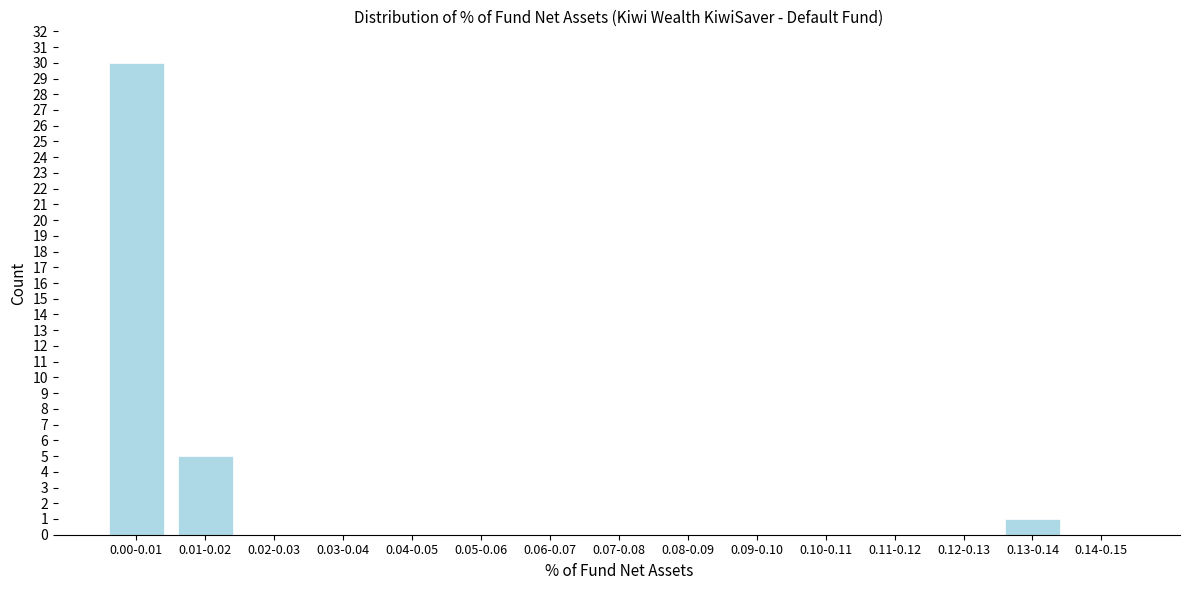

What is the sum of all values?

36